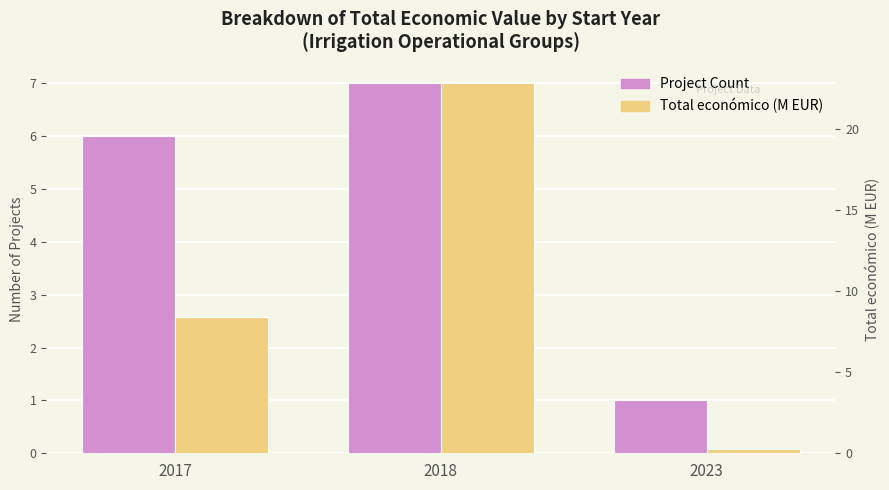

The Total económico (M EUR) series shows 8.4 at 2017. True or false?

True